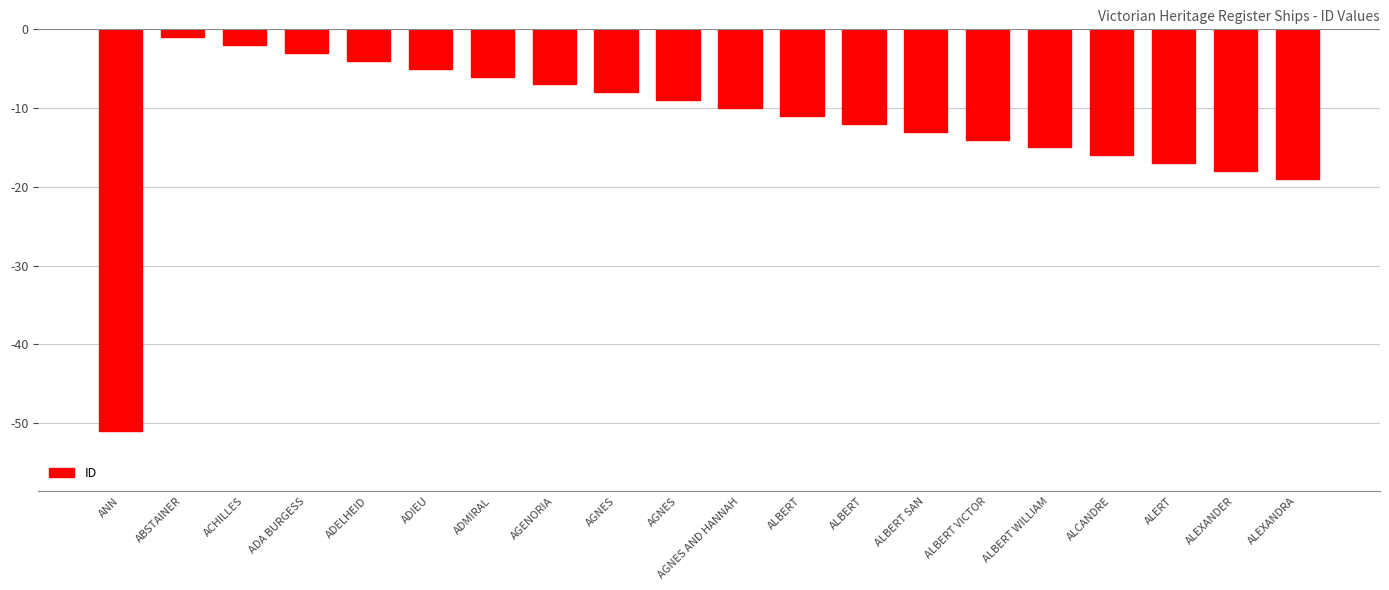

How many bars are there in total?

20